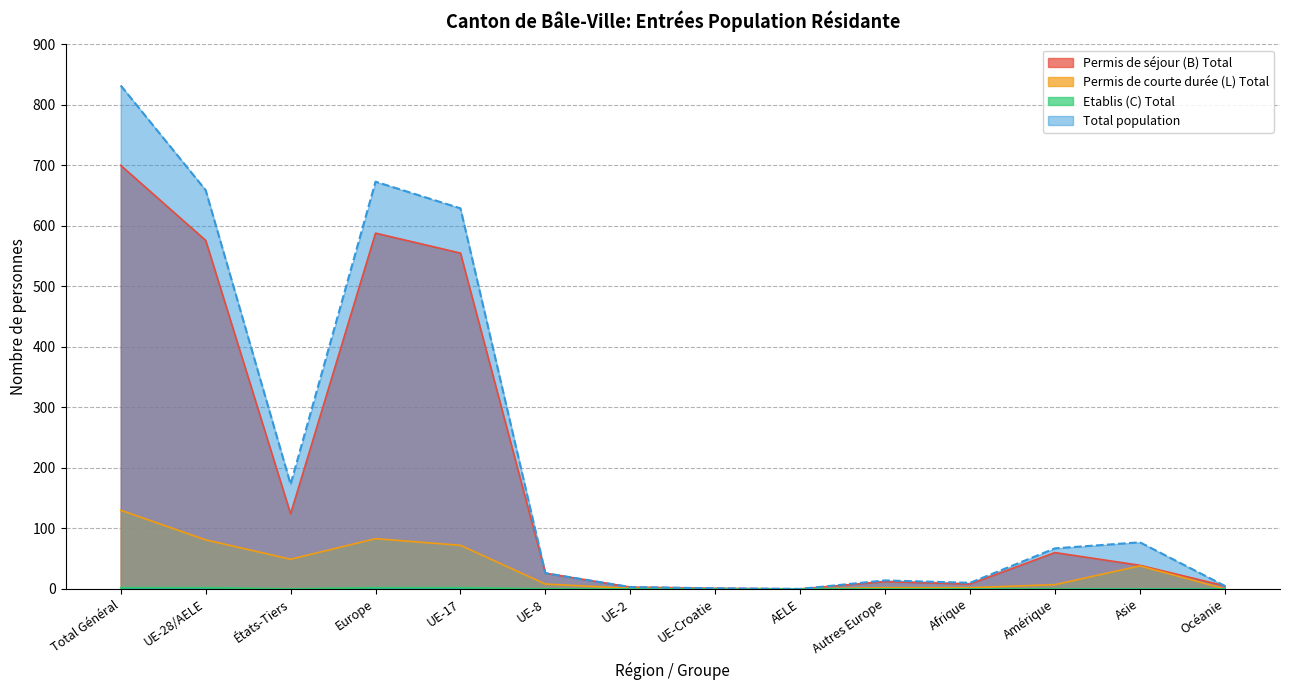

Which label corresponds to the largest value in the chart?

Total Général